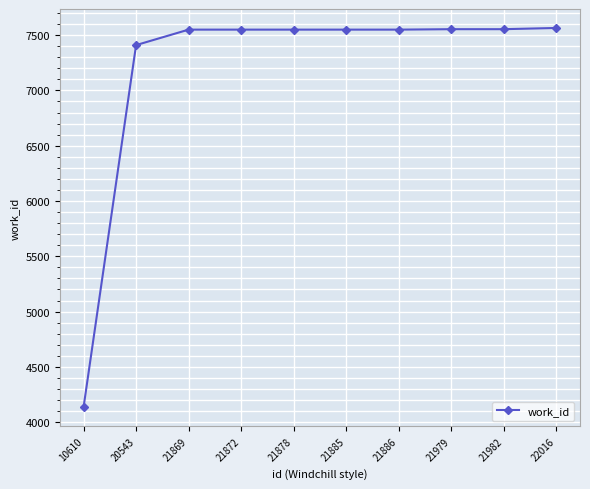

Is it true that the value at 21886 is 4318?

False